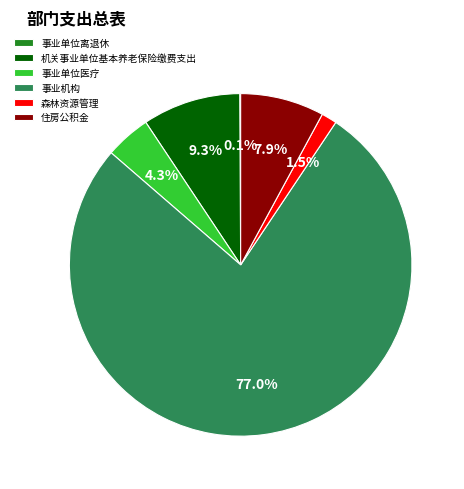

Which category accounts for the majority?

事业机构